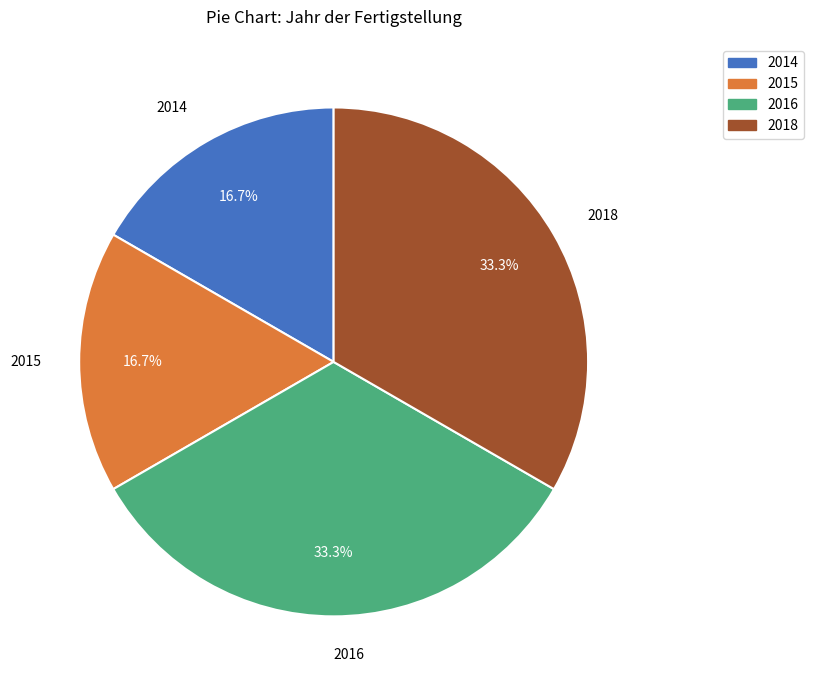

What is the ratio of the value at 2016 to the value at 2018?

1.0